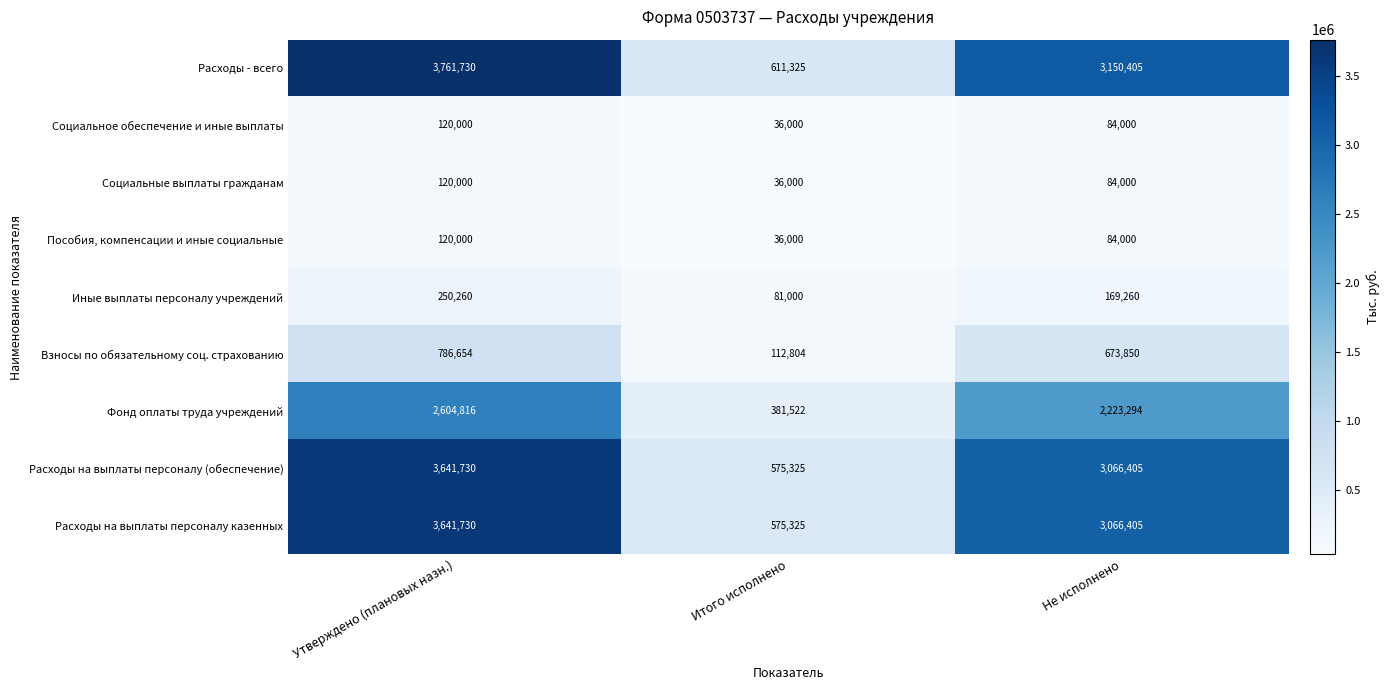

Rank the categories by Расходы на выплаты персоналу (обеспечение) value from lowest to highest.

Итого исполнено, Не исполнено, Утверждено (плановых назн.)